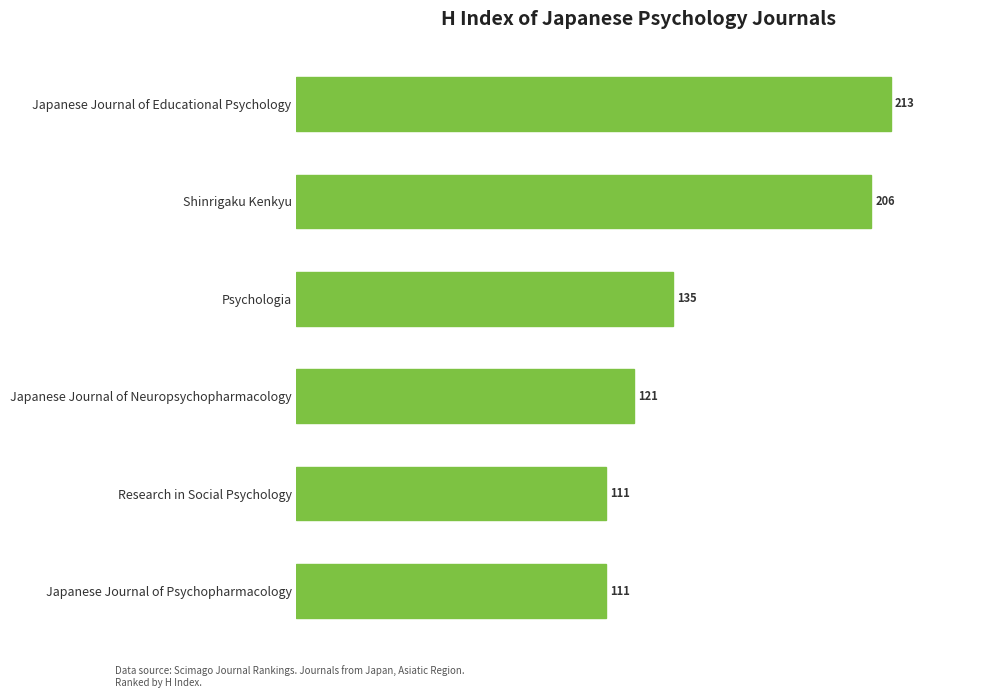

What is the sum of the values at Research in Social Psychology and Psychologia?

246